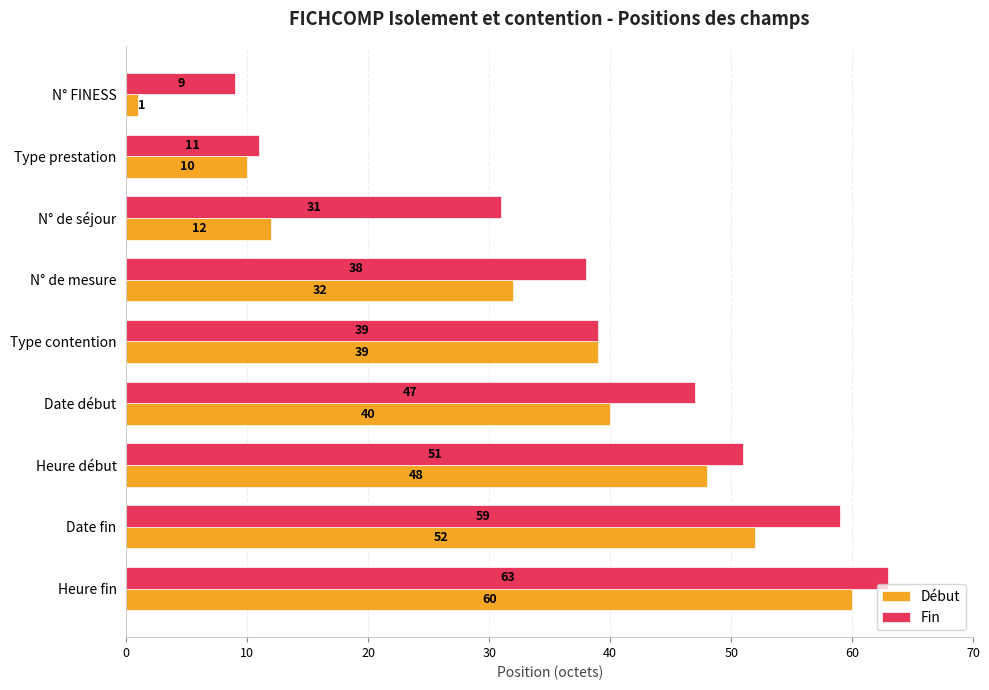

Which series has the widest spread of values?

Début